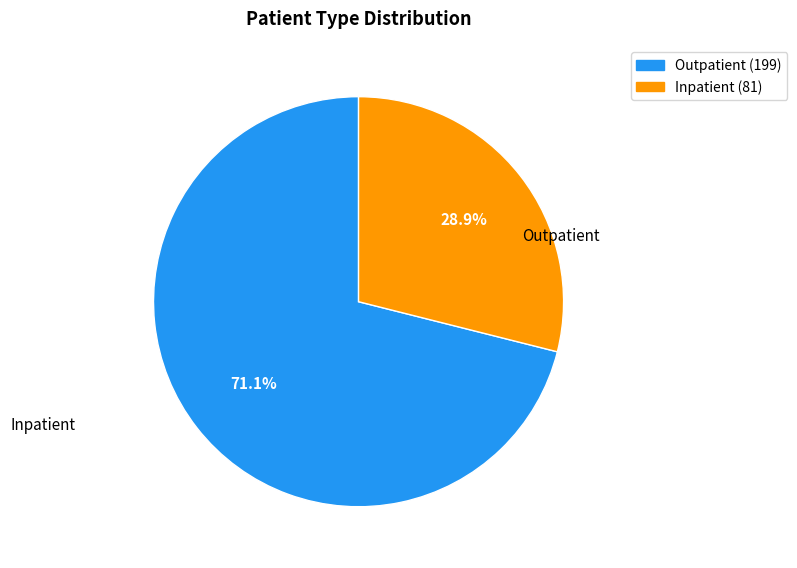

Is there any slice that represents more than half of the pie?

Yes